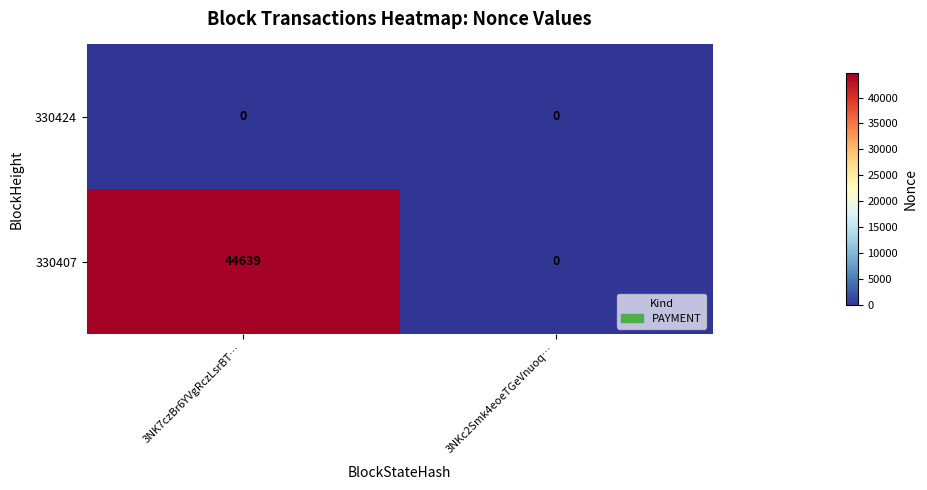

What value does the 330407 series have at 3NK7czBr6YVgRczLsrBT…, to the nearest 100?

44600